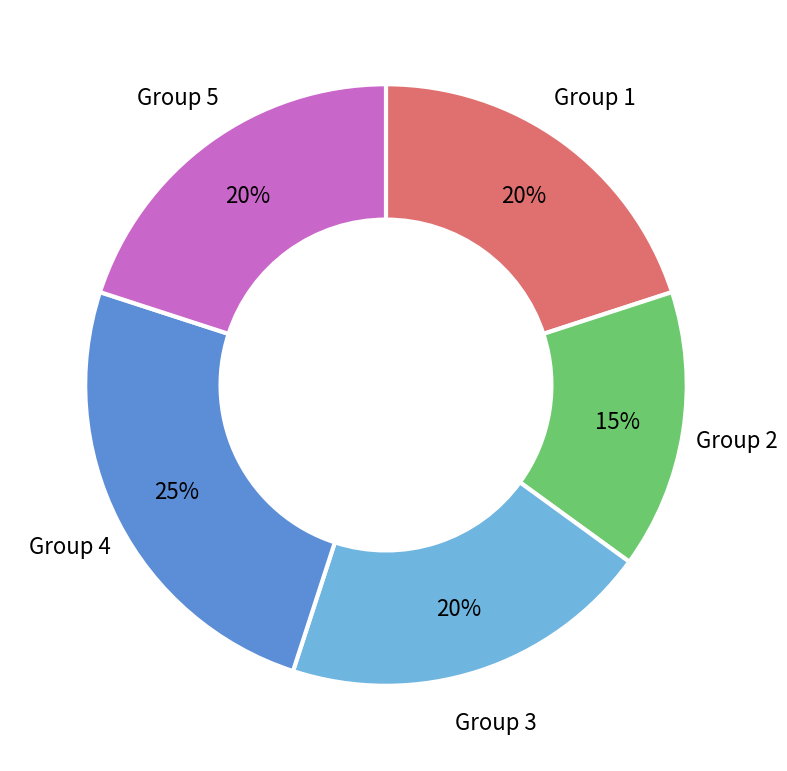

To the nearest percent, what is the average slice percentage?

20%